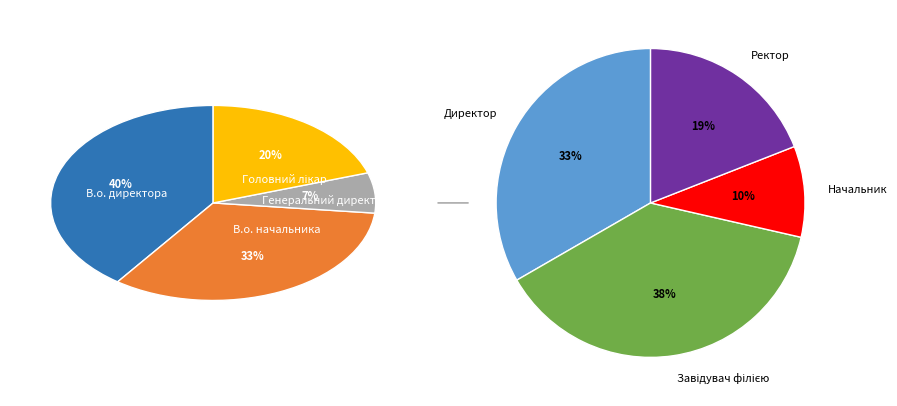

Does any single category account for the majority?

No